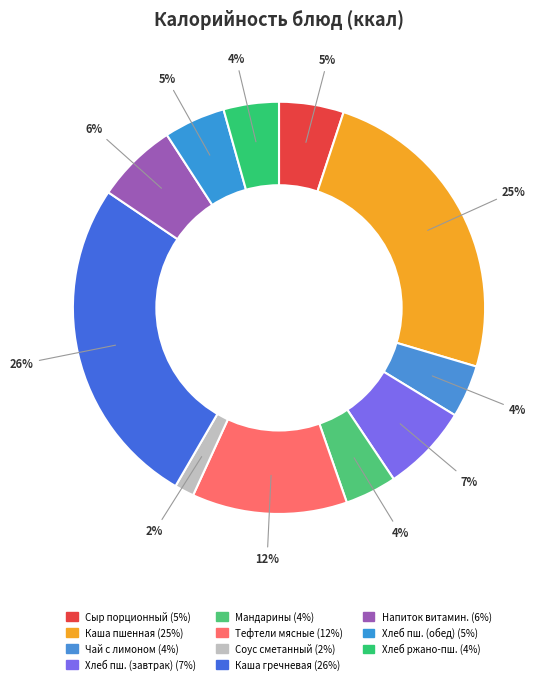

How many slices are in this pie chart?

11